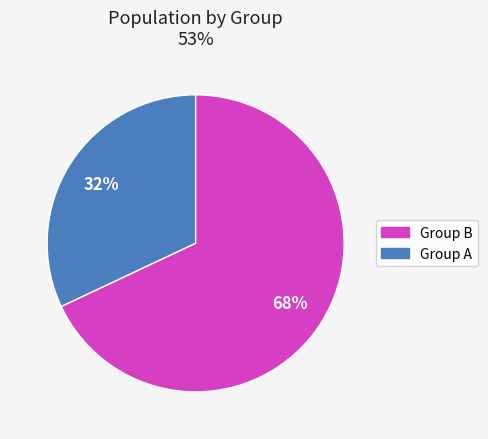

To the nearest percent, what is the difference between the largest and smallest slice percentages?

36%